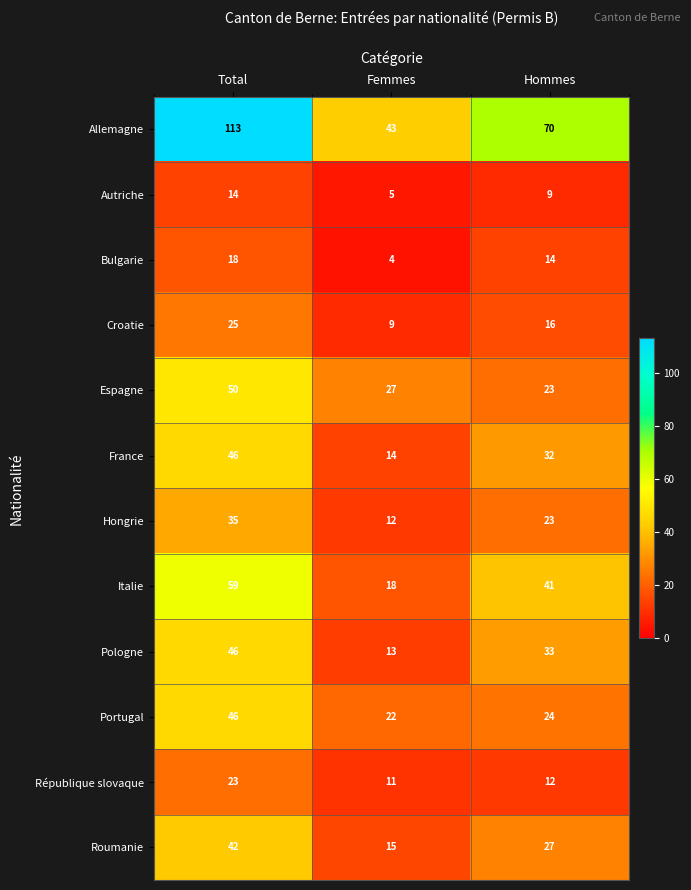

The value of France at Hommes is 32. True or false?

True